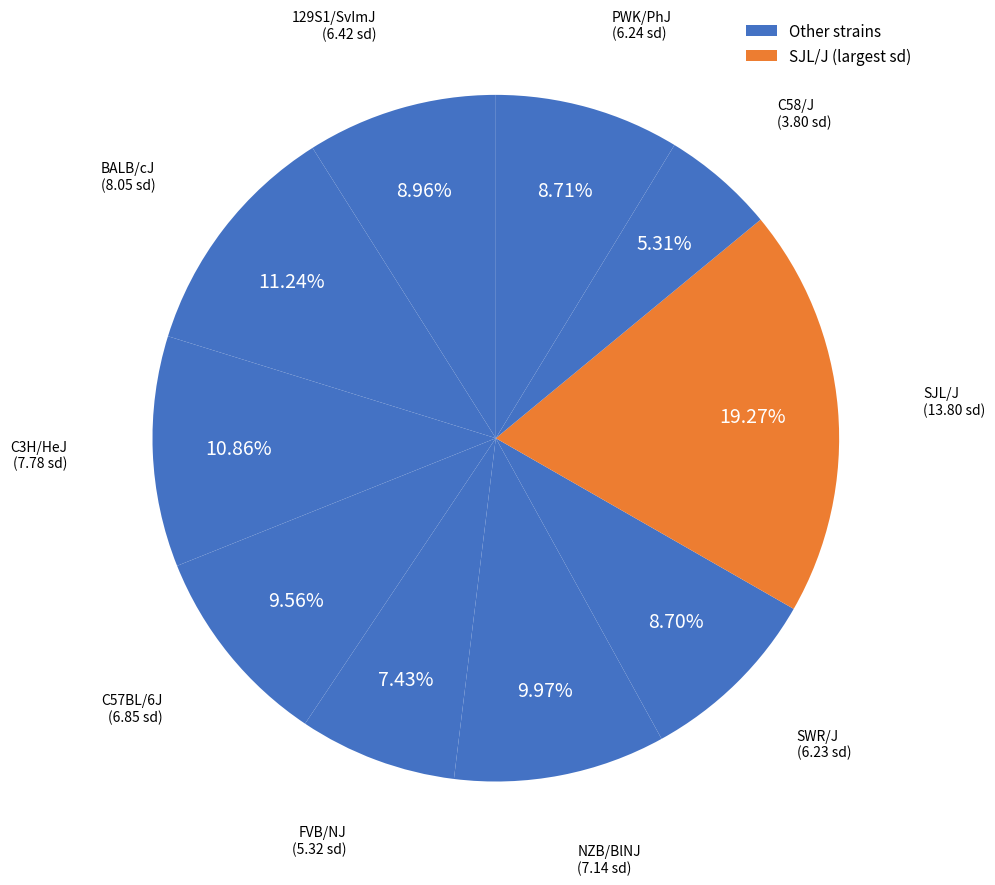

How many slices are in this pie chart?

10